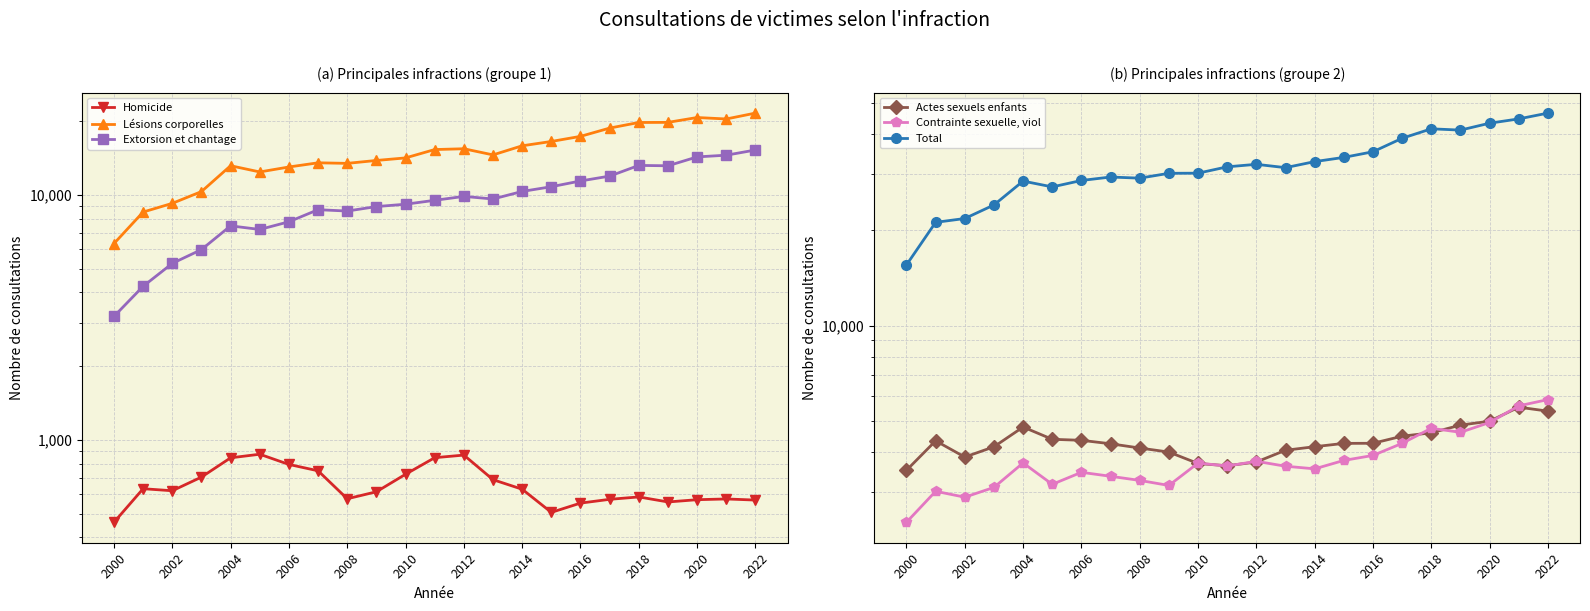

What position from the left is 2002?

2